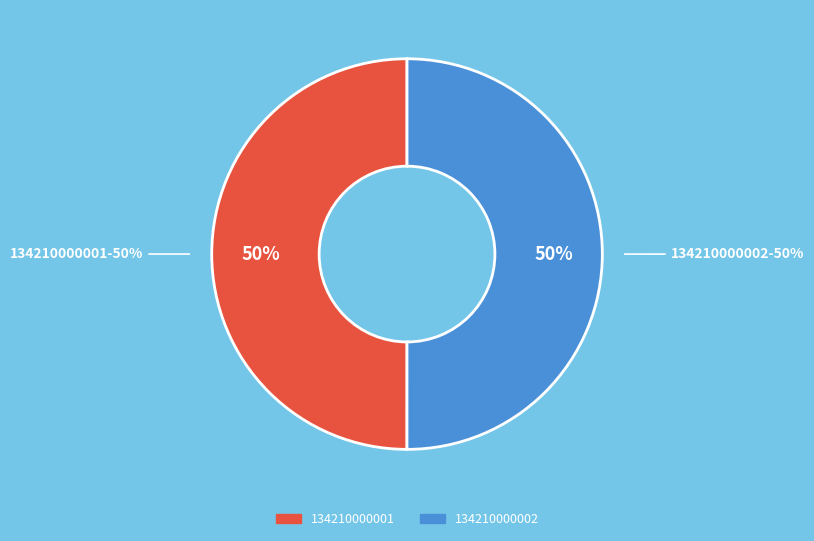

Which slice is the smallest?

134210000001